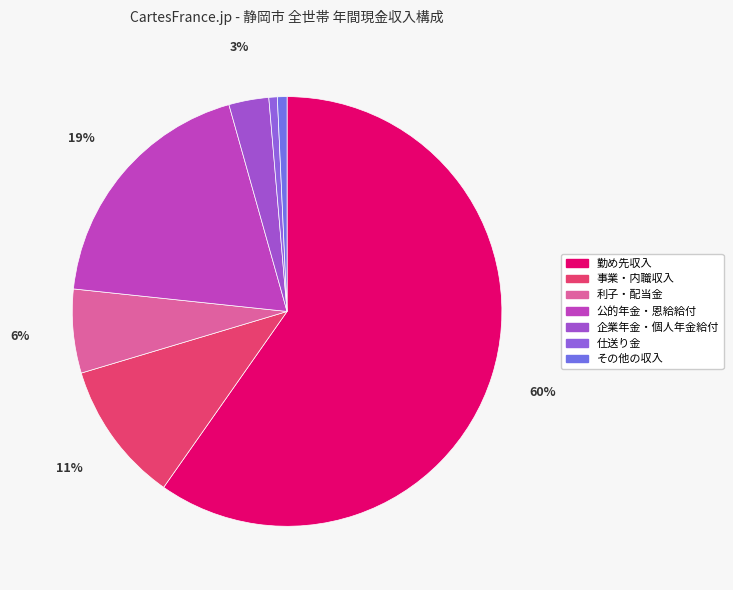

Is there any slice that represents more than half of the pie?

Yes